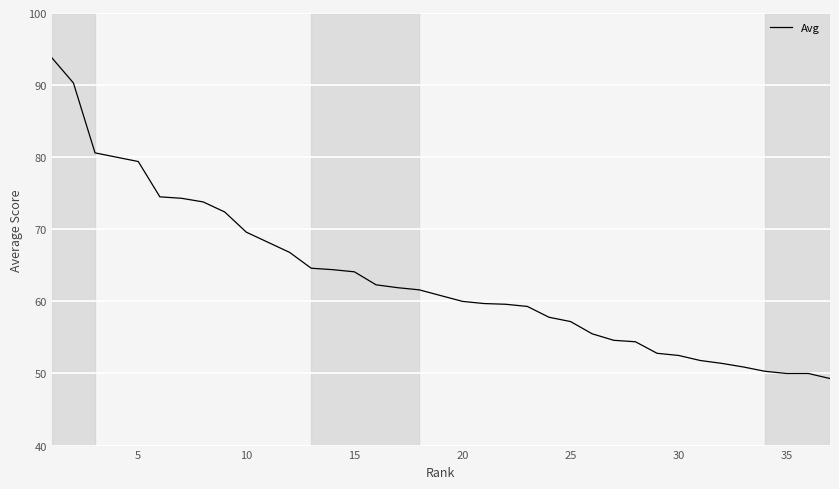

What is the difference between the maximum and minimum values?

44.5